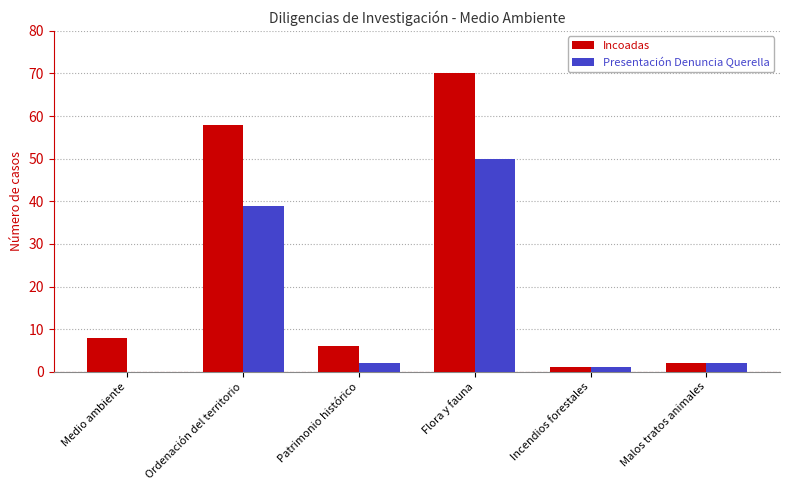

What is the average value of the Incoadas series?

24